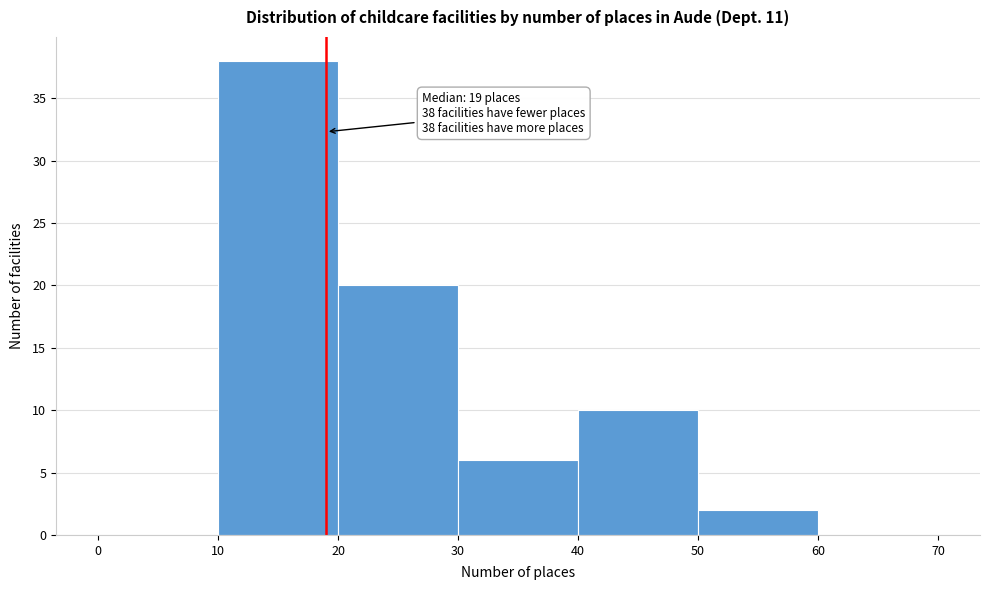

Over which range of the x-axis is the bar tallest?

10 to 20